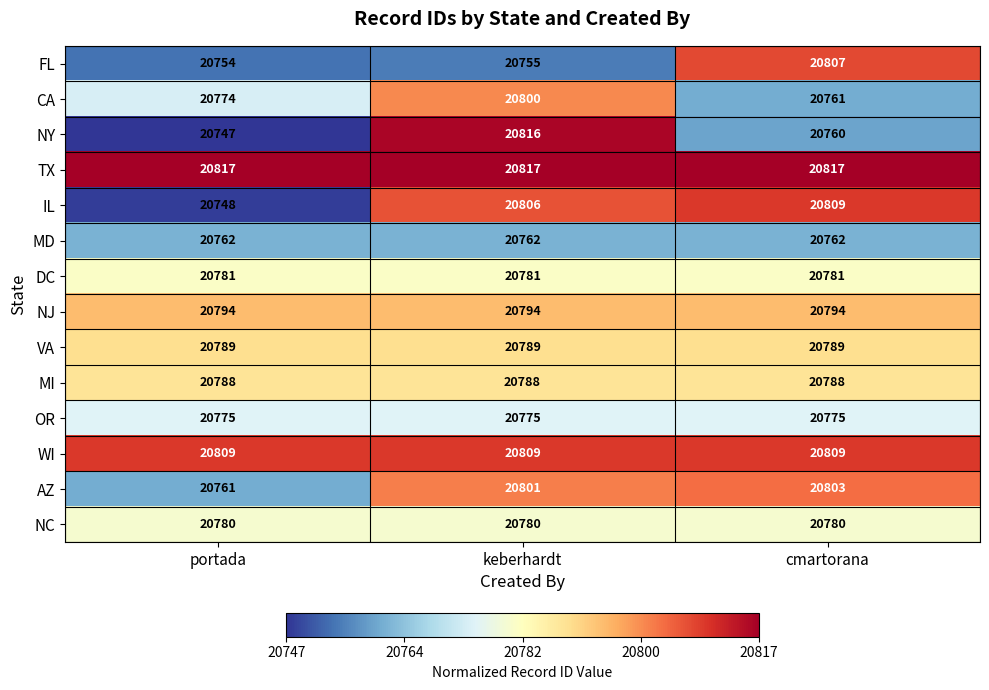

Which series changed the most between portada and cmartorana?

IL